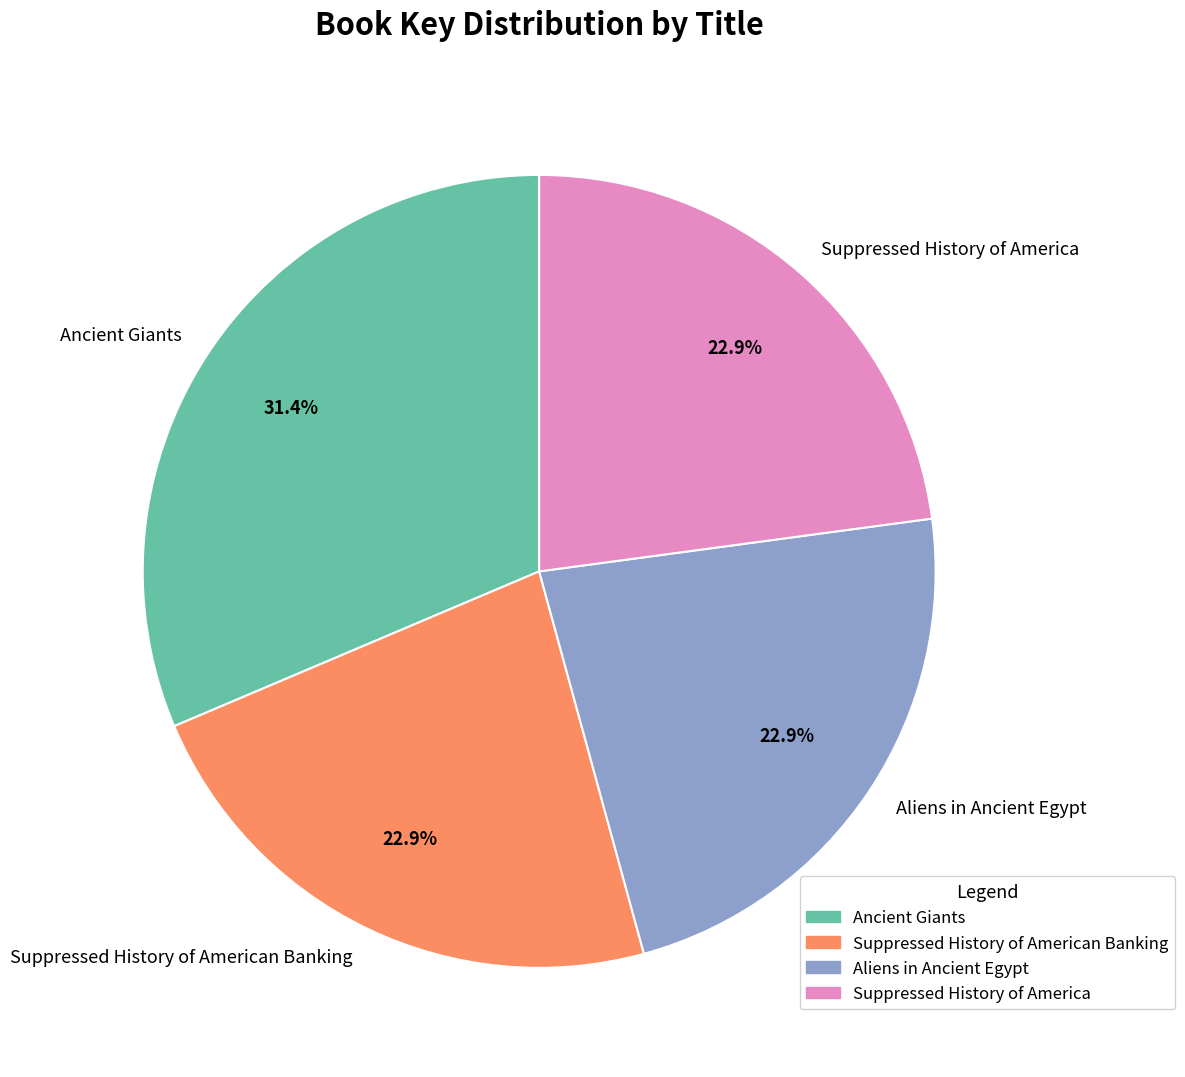

What percentage is the Suppressed History of America slice, to the nearest percent?

23%